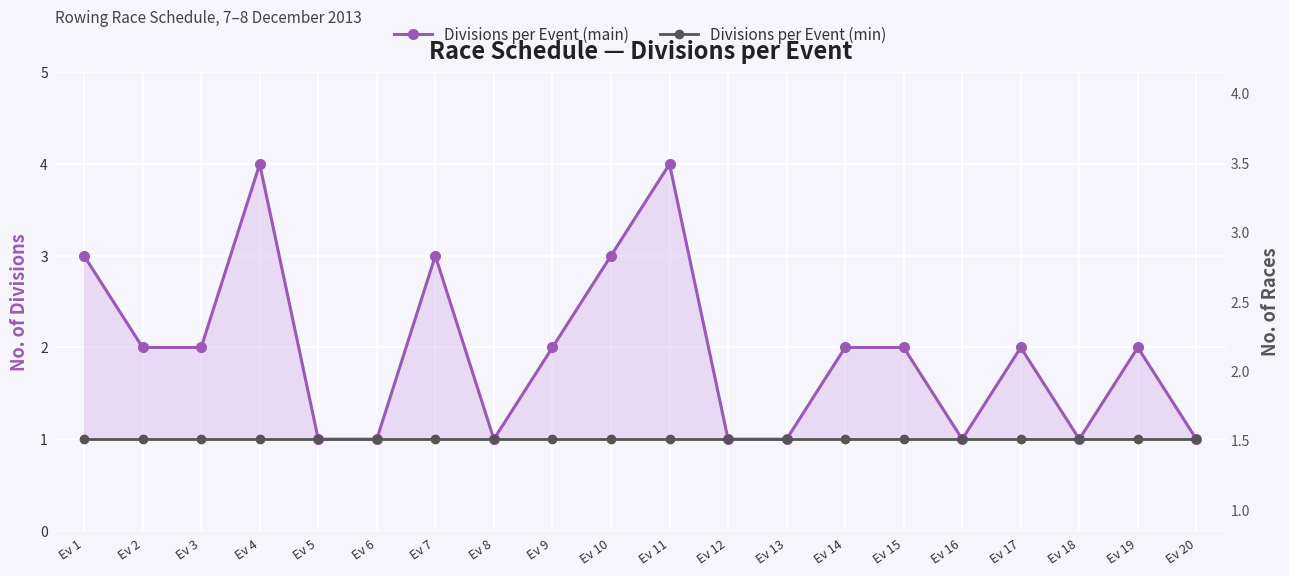

Rank the series by their maximum value, from lowest to highest.

Divisions per Event (min), Divisions per Event (main)